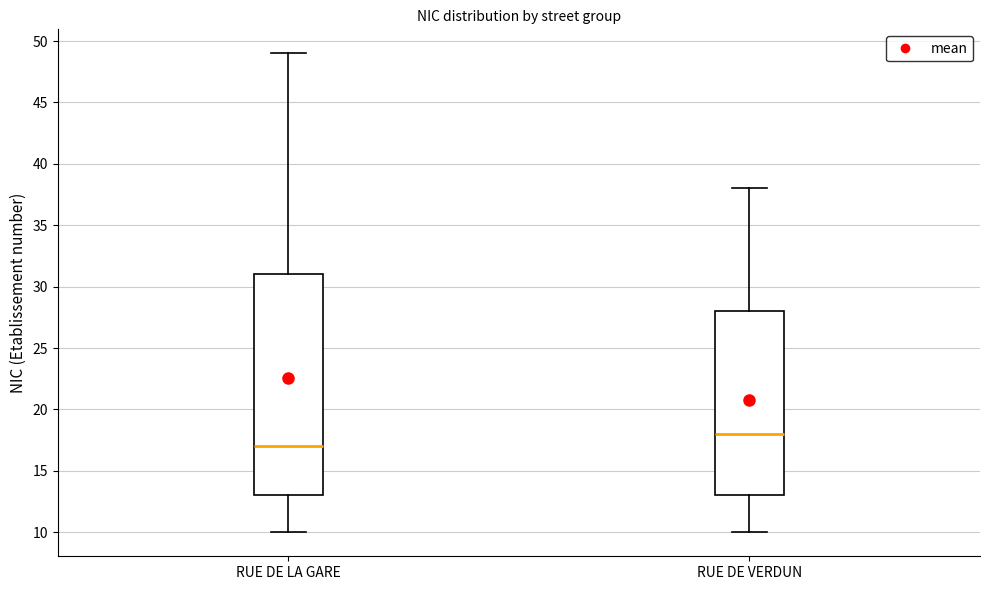

Reading left to right, transcribe this box plot: for each box, give where its median line is, the range the box spans, and where its two whiskers end, as read against the y-axis. The values are not printed on the chart, so give them approximately, as read against the axis.

RUE DE LA GARE: median 17, box 13 to 31, whiskers 10 to 49
RUE DE VERDUN: median 18, box 13 to 28, whiskers 10 to 38